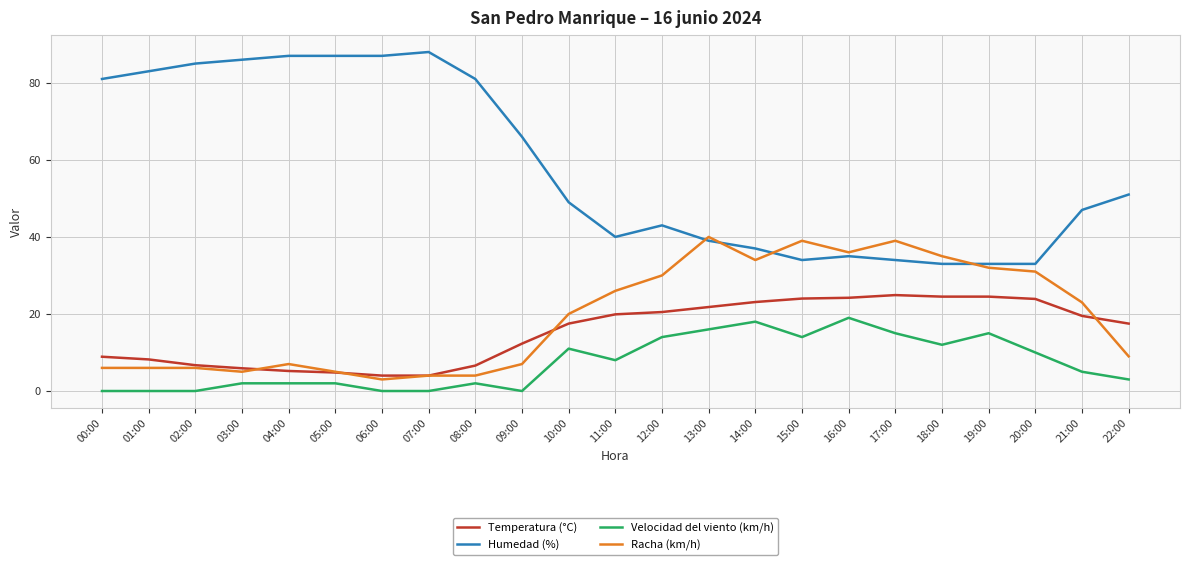

Which series has the largest total across all categories?

Humedad (%)